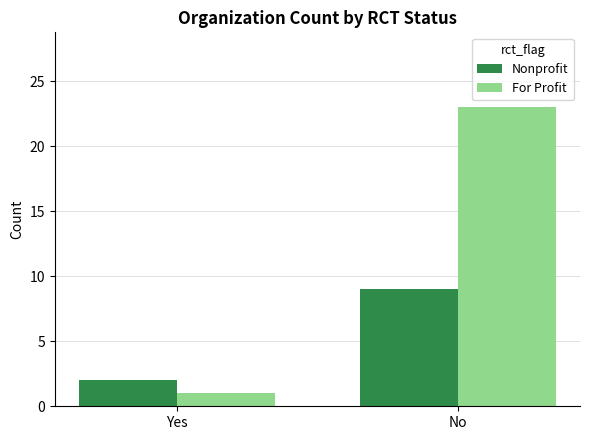

Reading left to right, list all the values displayed in this chart.

Nonprofit: 2	9
For Profit: 1	23